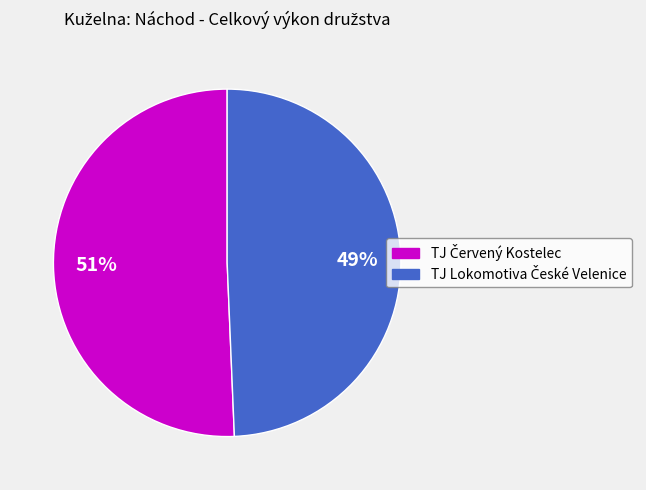

To the nearest percent, what is the average slice percentage?

50%